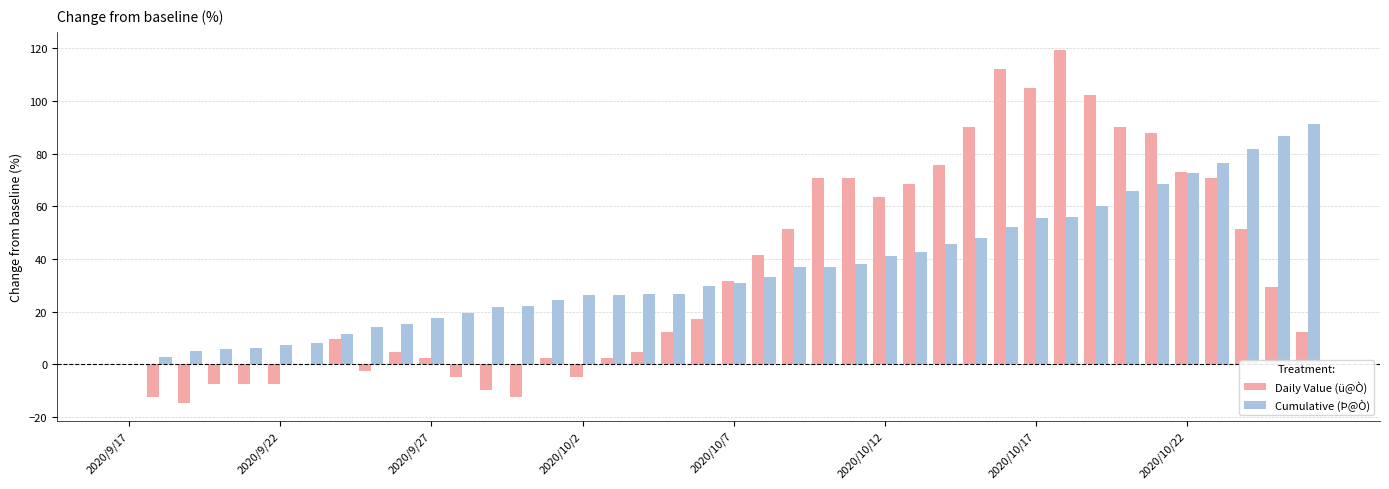

What is the maximum value for Daily Value (ü@Ò)?

119.5